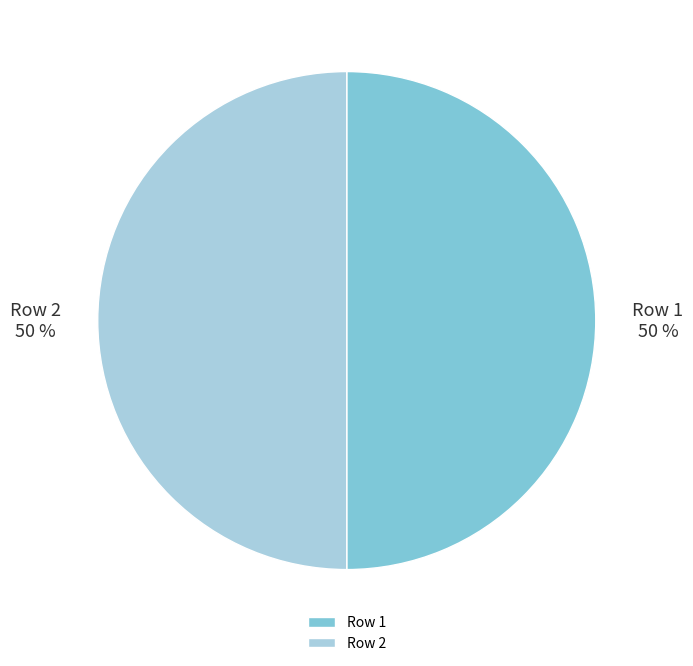

Combined, do Row 1 and Row 2 account for over 50%?

Yes